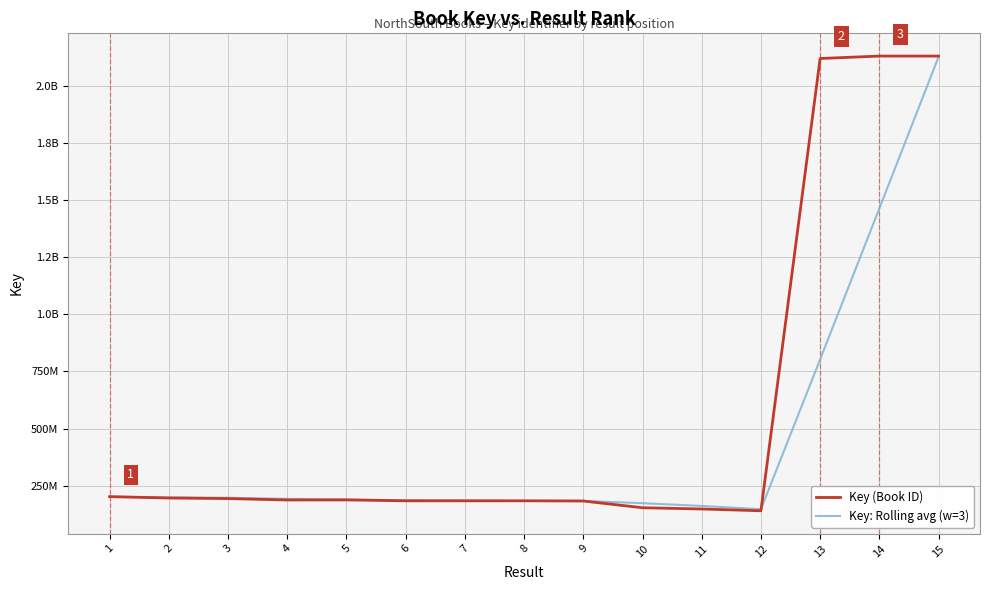

After their last crossing, which series has the higher values: Key: Rolling avg (w=3) or Key (Book ID)?

Key (Book ID)